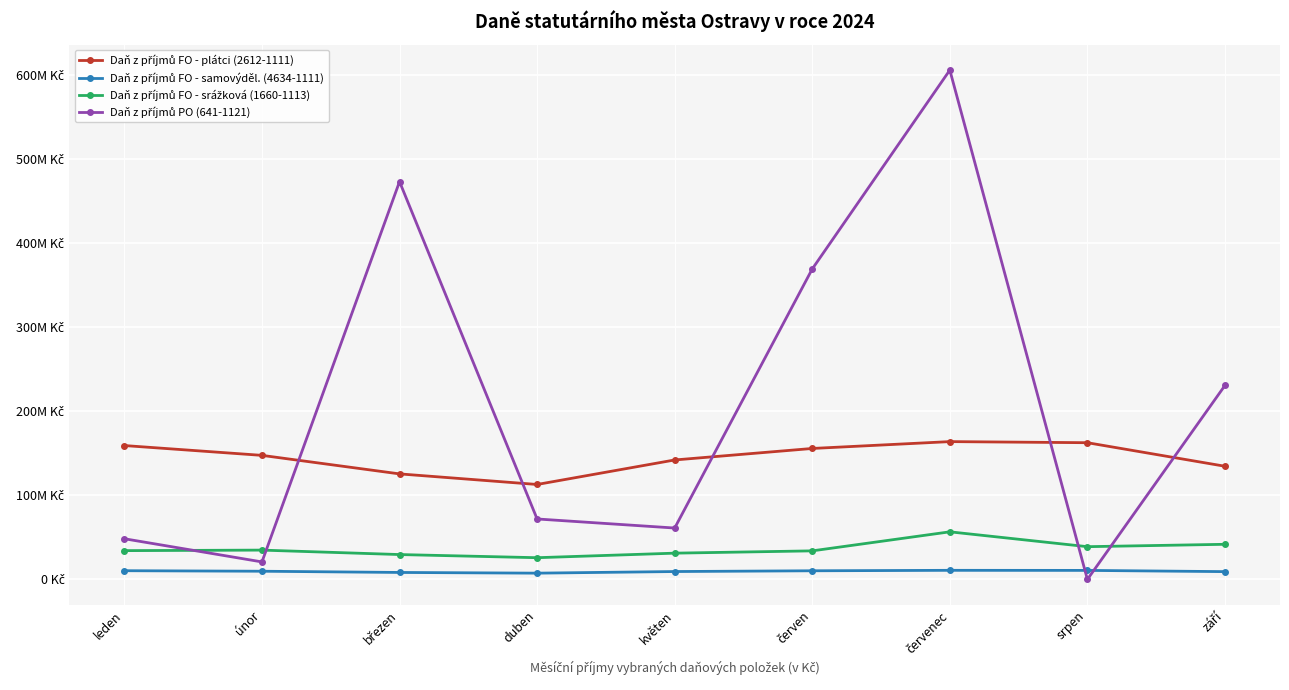

What is the approximate value of Daň z příjmů PO (641-1121) at červenec?

606257758.7